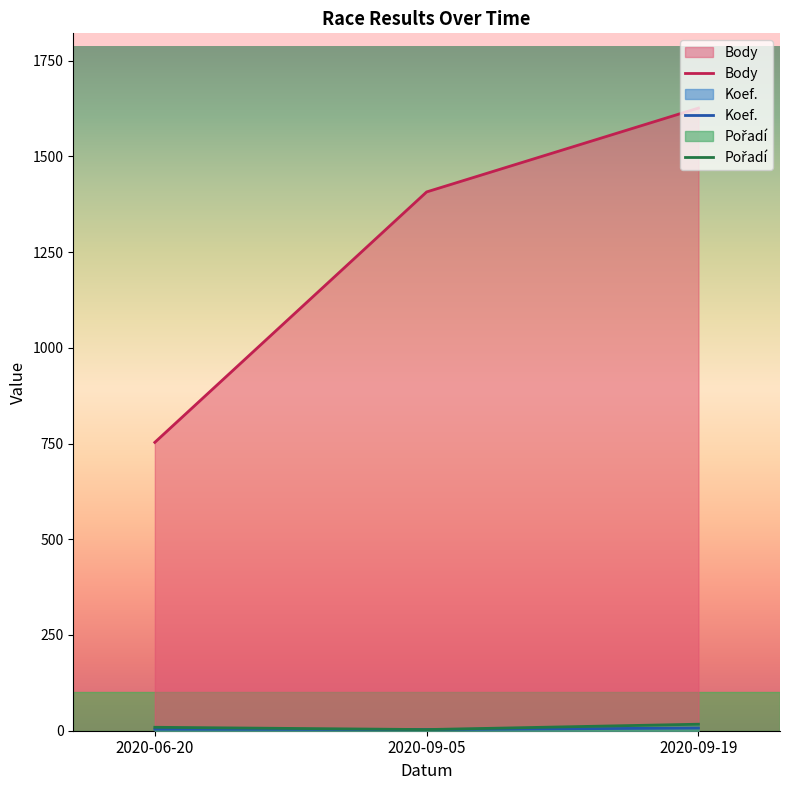

True or false: Body has a value of 765 at 2020-09-19.

False